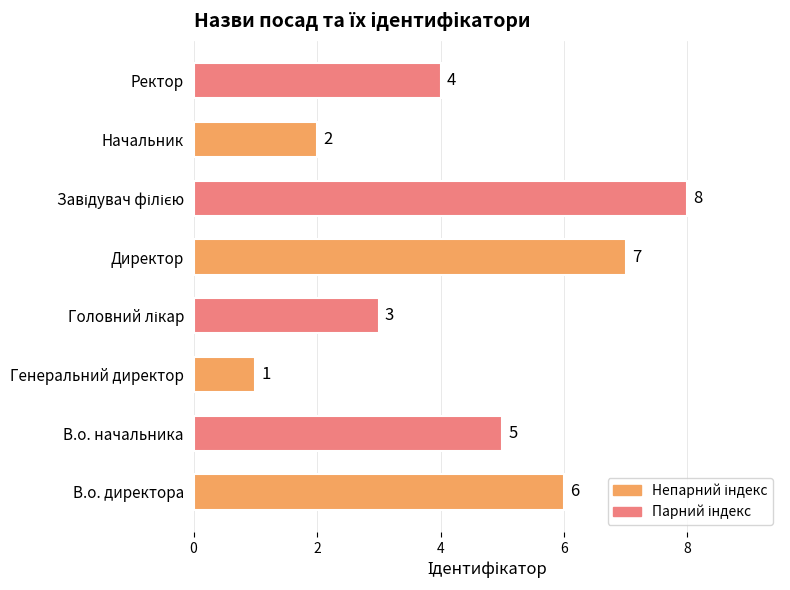

Reading bottom to top, extract all data points from this chart.

6	5	1	3	7	8	2	4